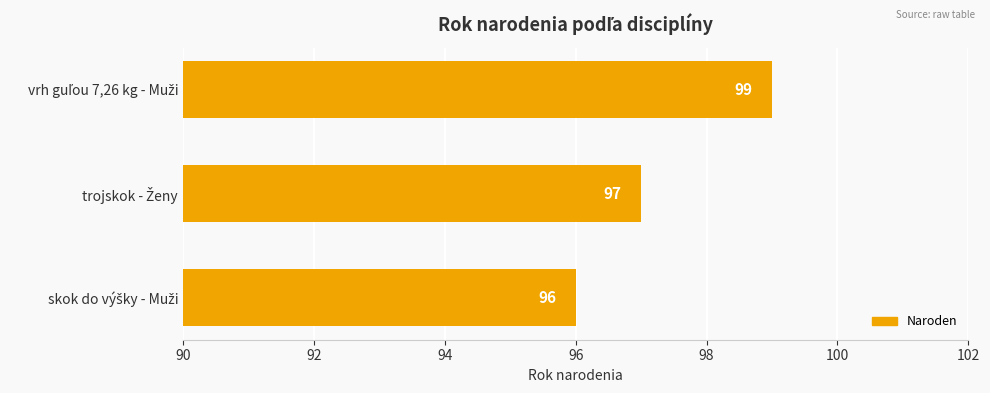

What is the sum of all values?

292